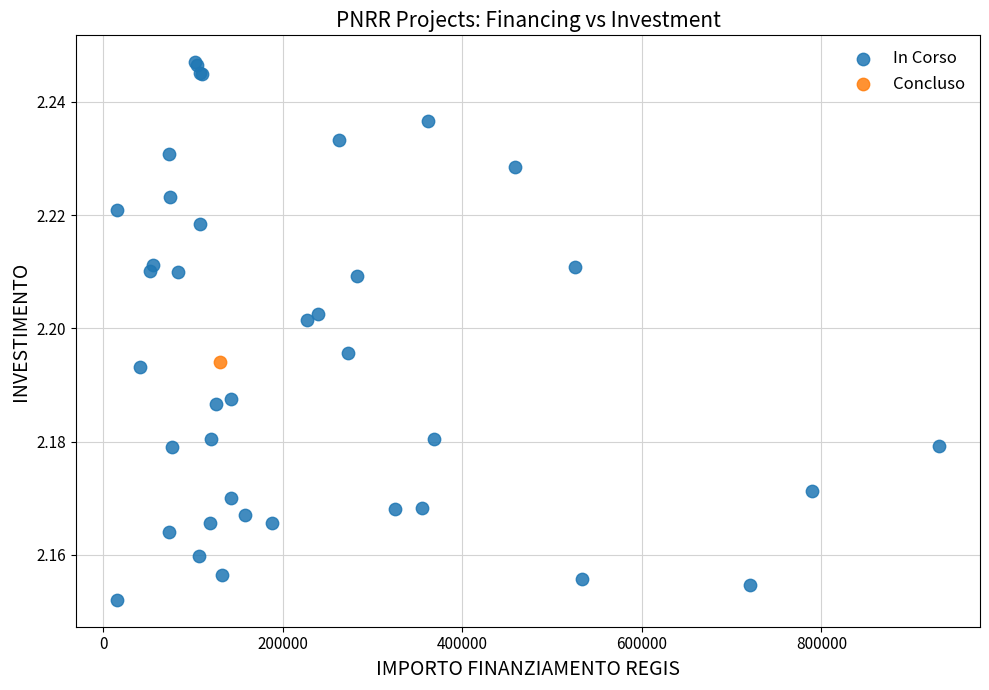

What are all the series names shown in the legend?

In Corso, Concluso